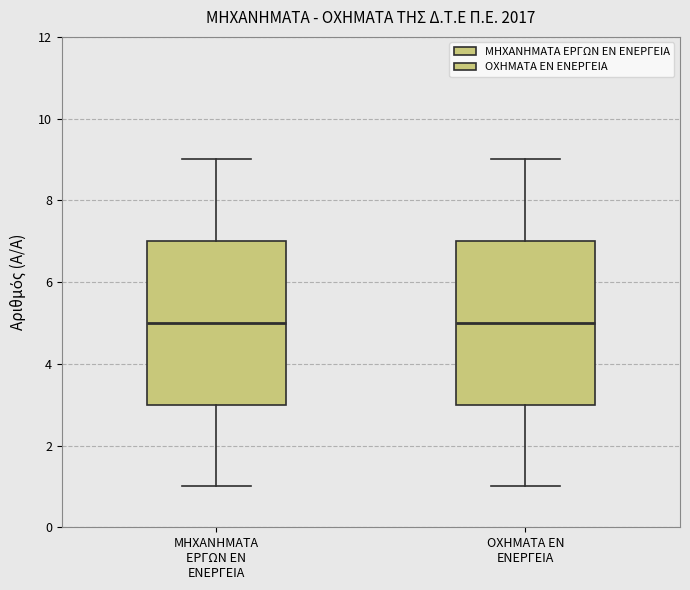

Reading left to right, transcribe this box plot: for each box, give where its median line is, the range the box spans, and where its two whiskers end, as read against the y-axis. The values are not printed on the chart, so give them approximately, as read against the axis.

ΜΗΧΑΝΗΜΑΤΑ ΕΡΓΩΝ ΕΝ ΕΝΕΡΓΕΙΑ: median 5, box 3 to 7, whiskers 1 to 9
ΟΧΗΜΑΤΑ ΕΝ ΕΝΕΡΓΕΙΑ: median 5, box 3 to 7, whiskers 1 to 9